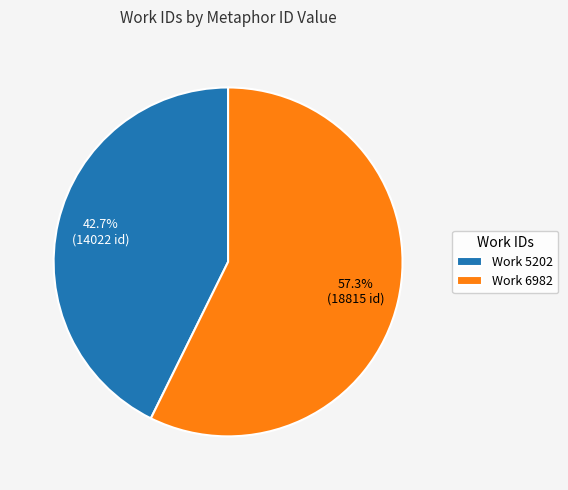

What is the total percentage of Work 6982 and Work 5202?

100.0%